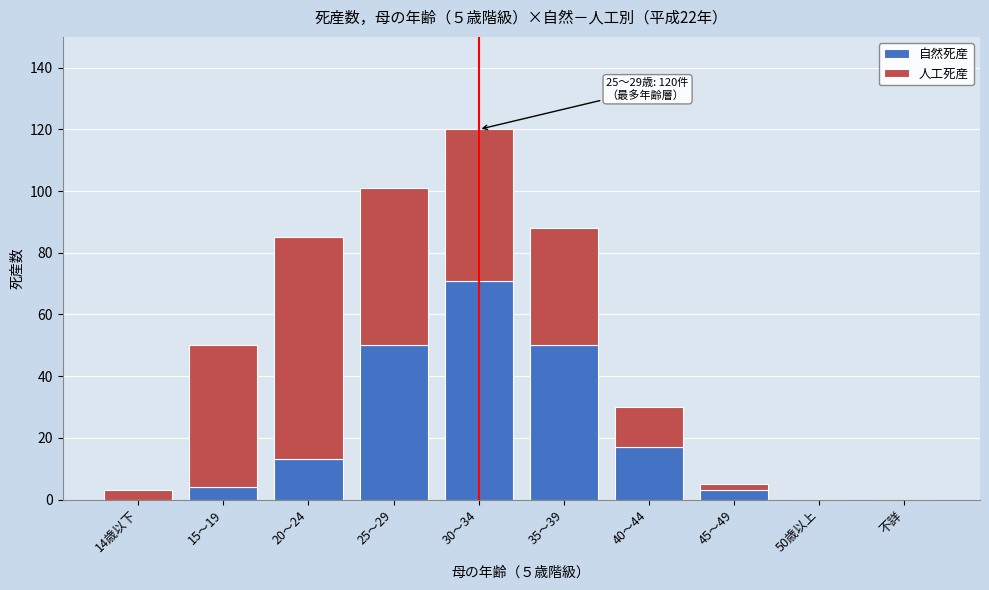

Reading left to right, transcribe the values for 自然死産.

14歳以下=0	15～19=4	20～24=13	25～29=50	30～34=71	35～39=50	40～44=17	45～49=3	50歳以上=0	不詳=0